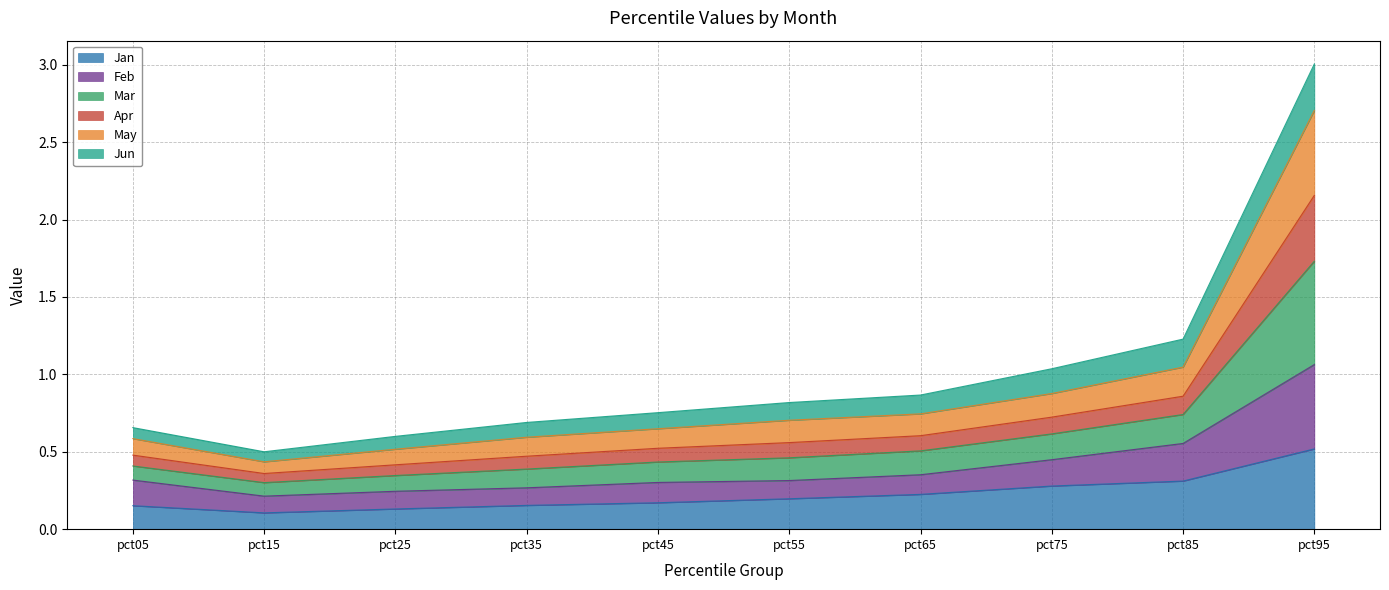

Which category has the highest value in the Jan series?

pct95